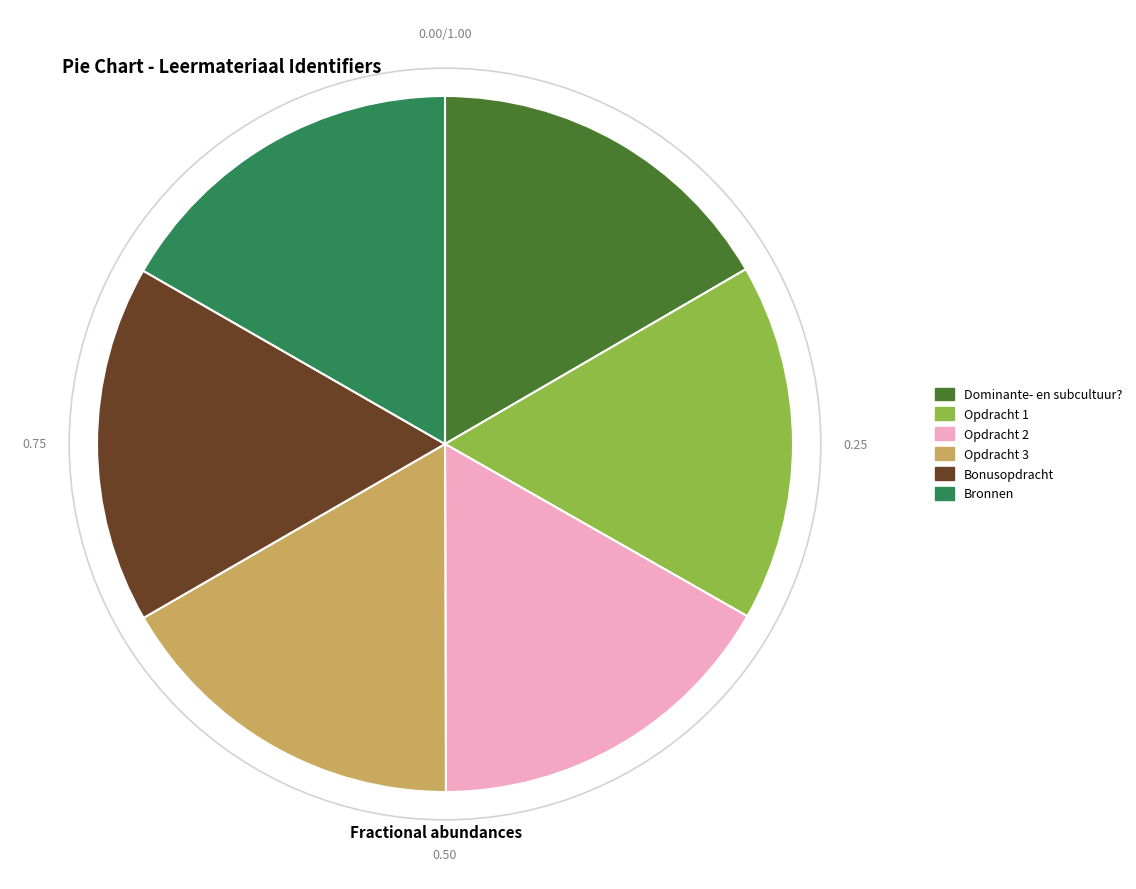

True or false: Bronnen accounts for 29% of the total.

False